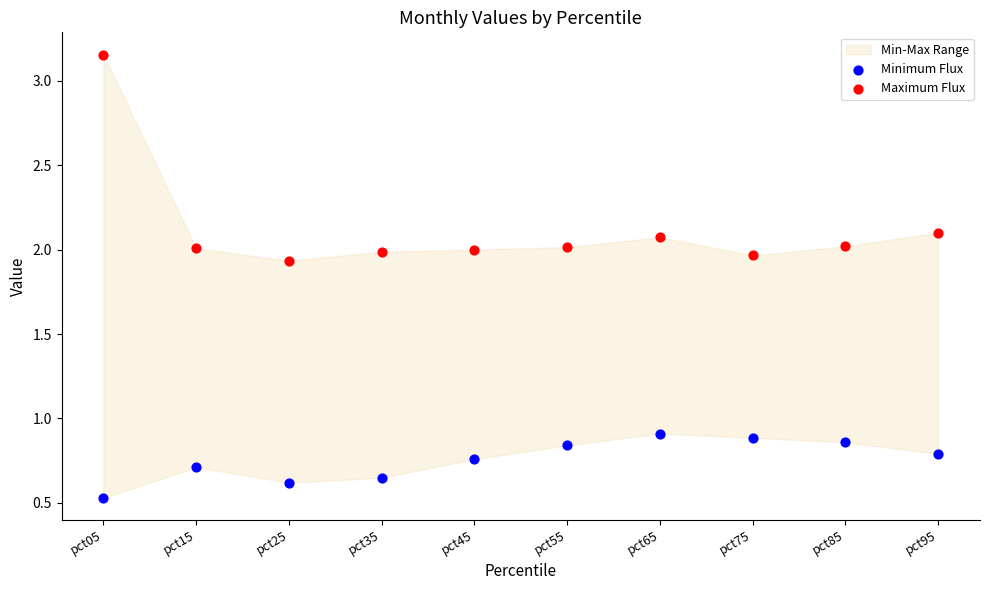

Which series contains the highest Y value?

Maximum Flux